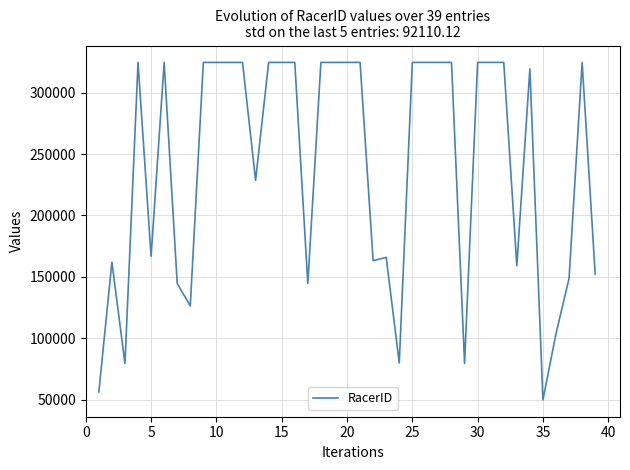

What is the greatest value displayed?

324532